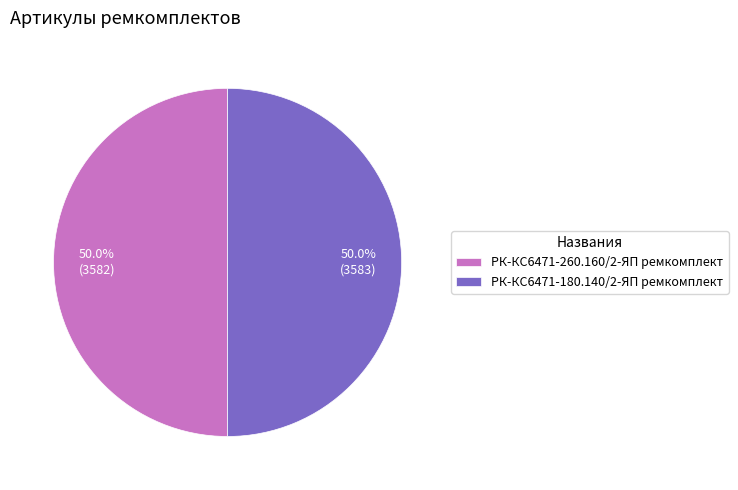

What percentage is the РК-КС6471-260.160/2-ЯП ремкомплект slice, to the nearest percent?

50%